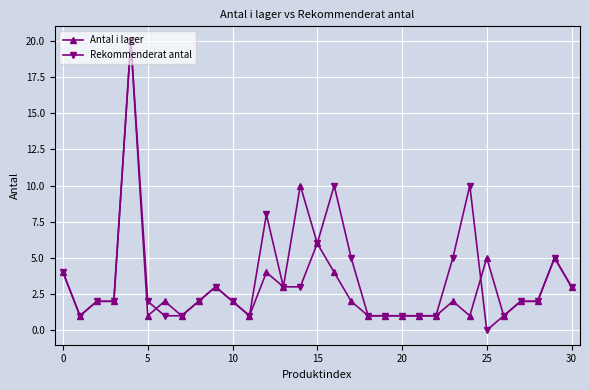

What is the highest value of the Antal i lager series?

20